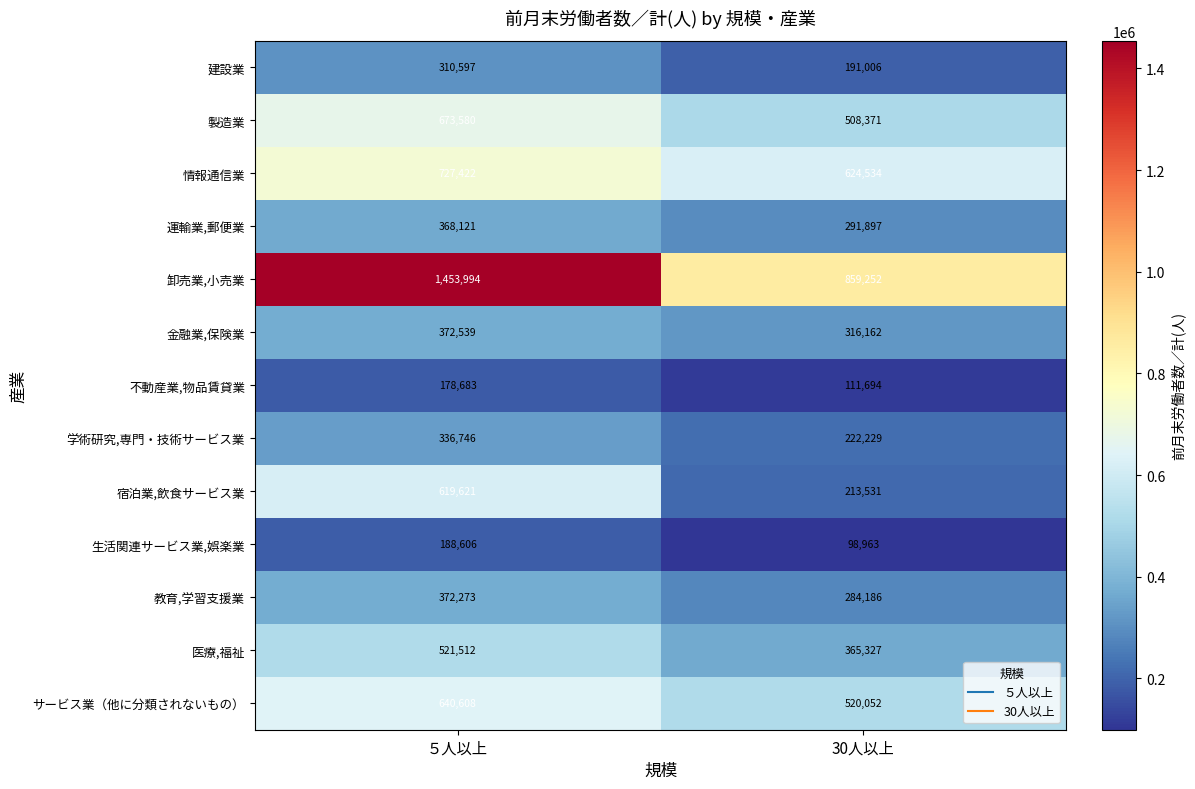

Reading left to right, extract all data points from this chart.

建設業: 310597	191006
製造業: 673580	508371
情報通信業: 727422	624534
運輸業,郵便業: 368121	291897
卸売業,小売業: 1453994	859252
金融業,保険業: 372539	316162
不動産業,物品賃貸業: 178683	111694
学術研究,専門・技術サービス業: 336746	222229
宿泊業,飲食サービス業: 619621	213531
生活関連サービス業,娯楽業: 188606	98963
教育,学習支援業: 372273	284186
医療,福祉: 521512	365327
サービス業（他に分類されないもの）: 640608	520052